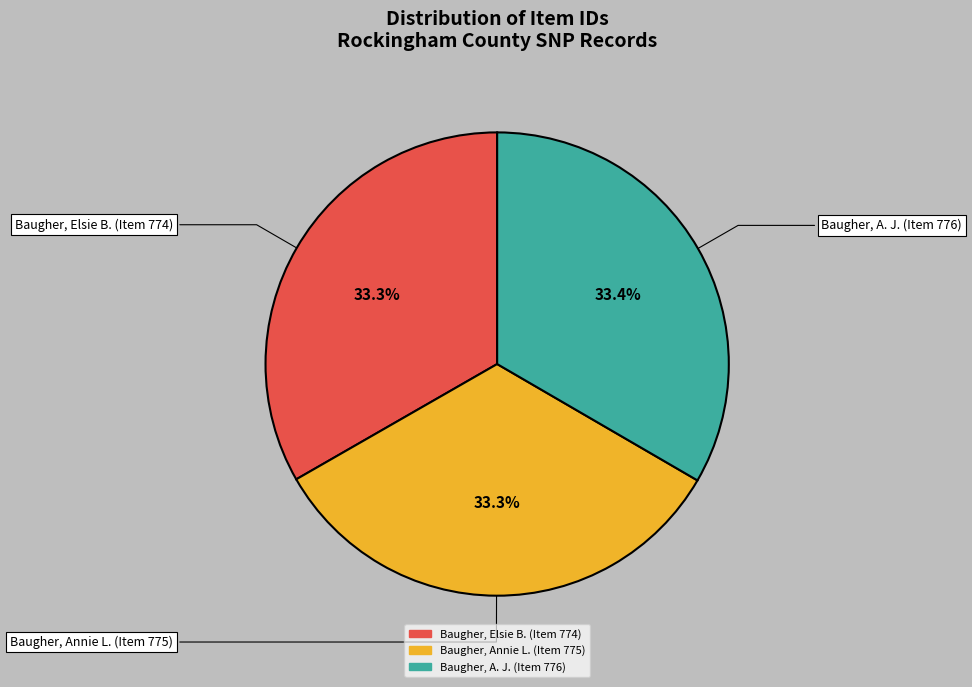

Does Baugher, Elsie B. (Item 774) account for over 50% of the chart?

No